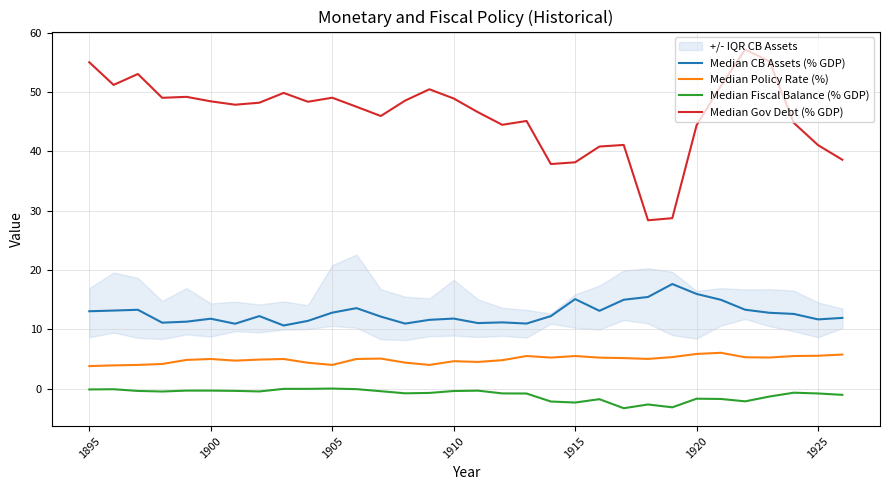

How many data points in Median Gov Debt (% GDP) are less than 48?

16